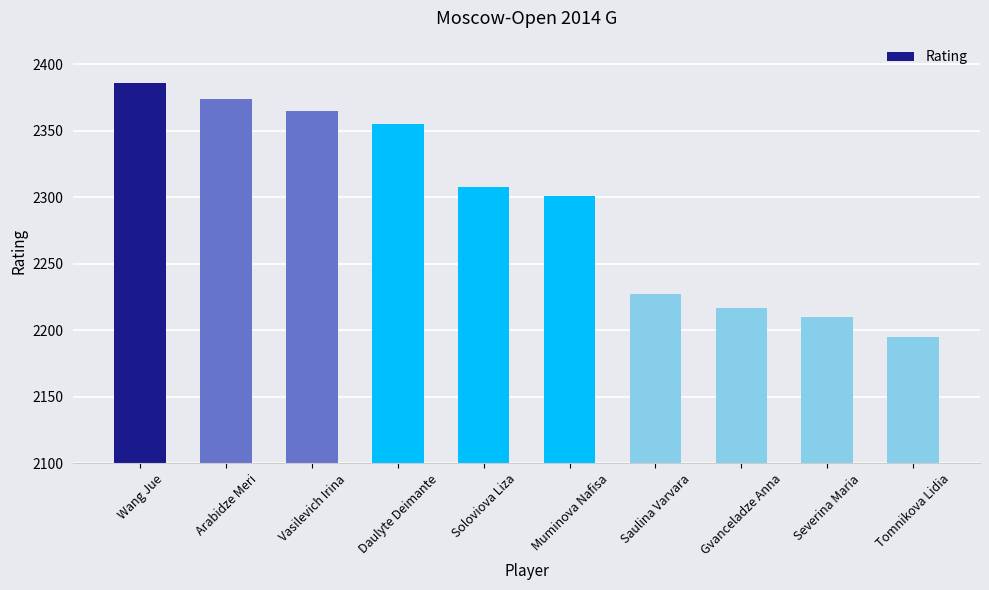

What is the label of the 6th bar from the left?

Muminova Nafisa